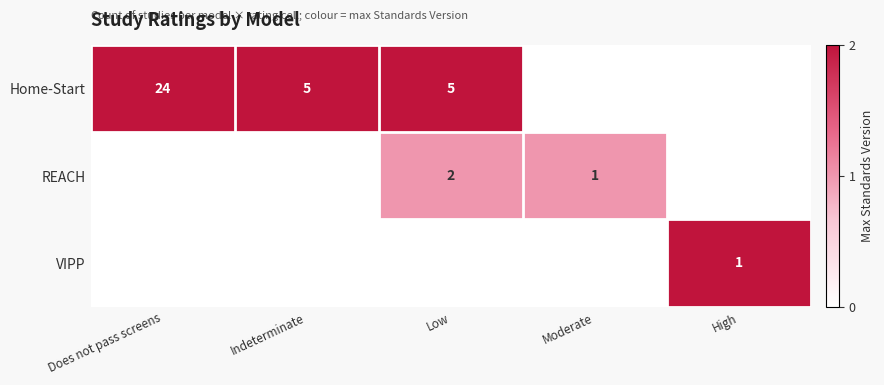

Is it true that Home-Start equals 5 at Low?

True